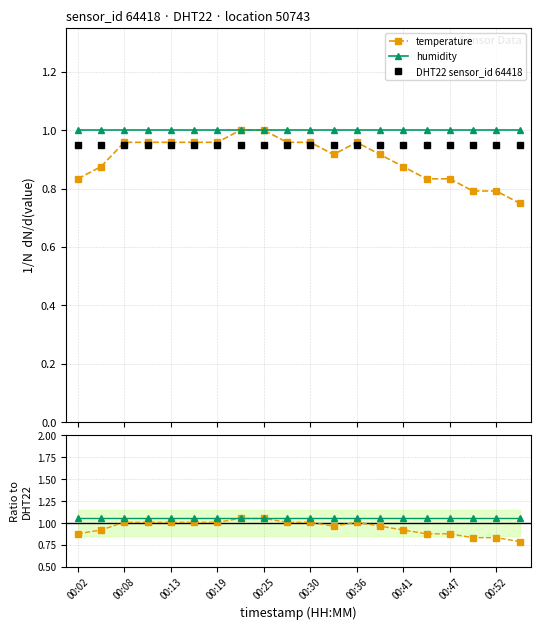

True or false: temperature and temperature ratio cross at least once.

False